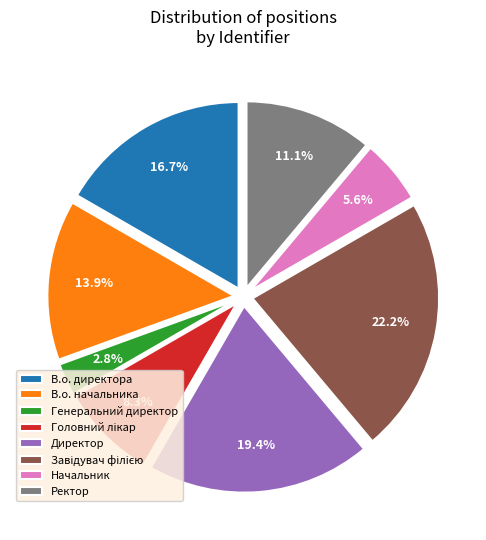

Does any single category account for the majority?

No